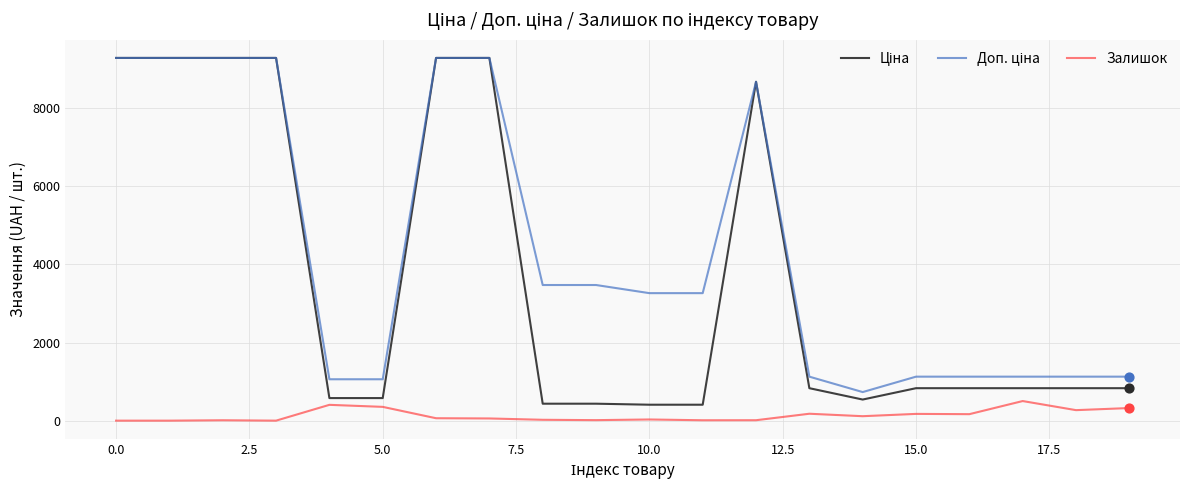

What is the greatest value displayed?

9290.5